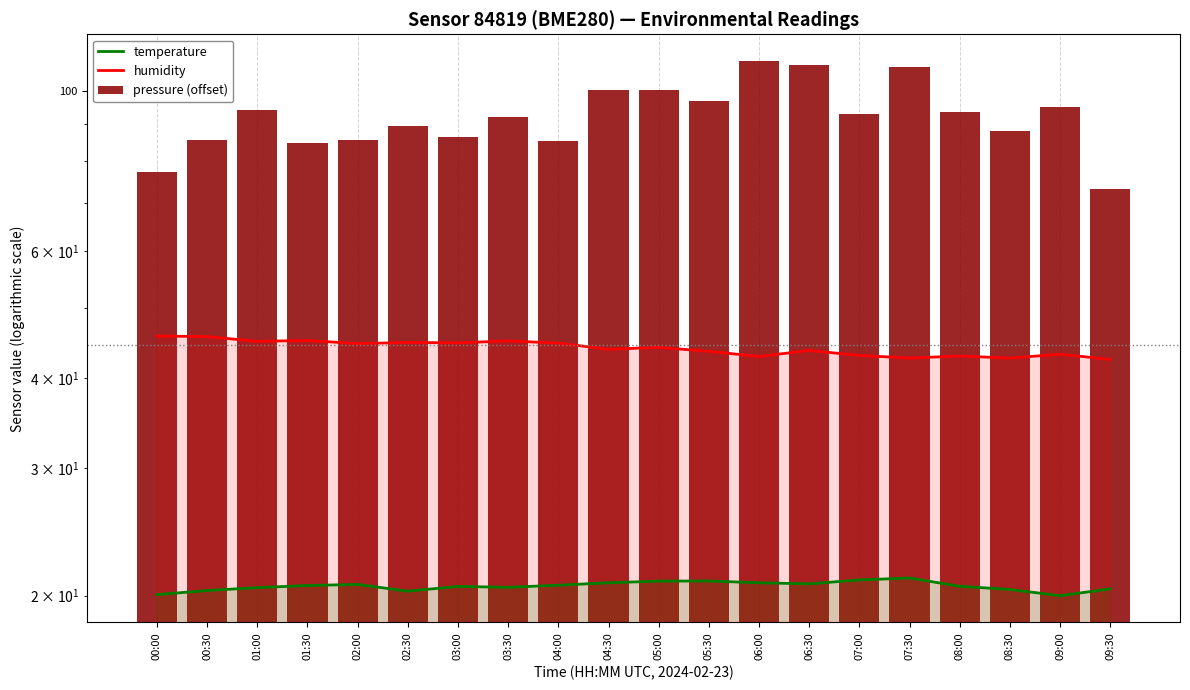

Which category has the lowest value in the humidity series?

09:30